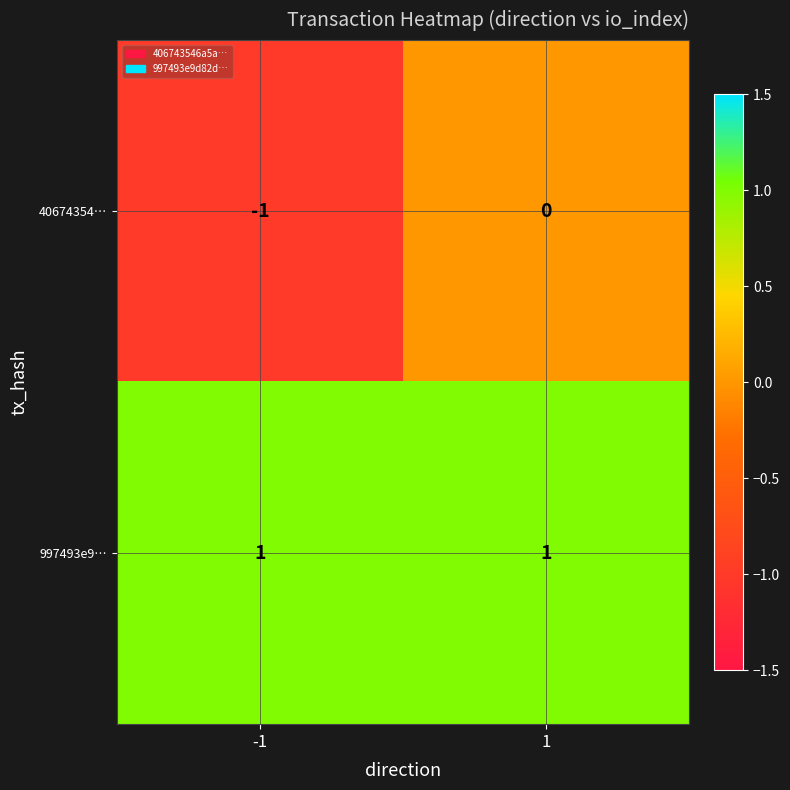

Between -1 and 1, which series saw the biggest shift?

40674354…